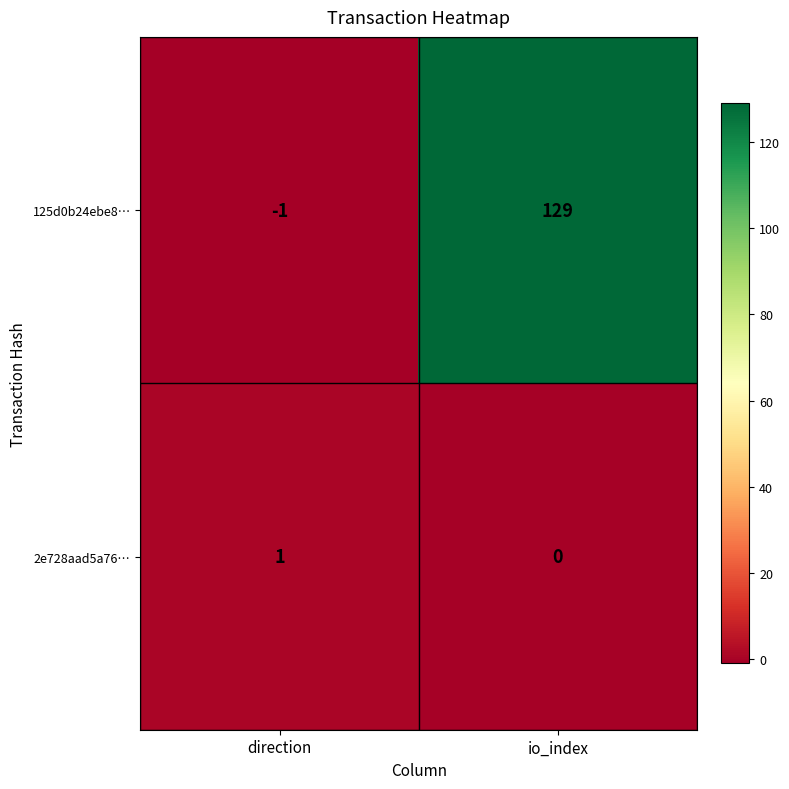

What is the smallest value displayed?

-1